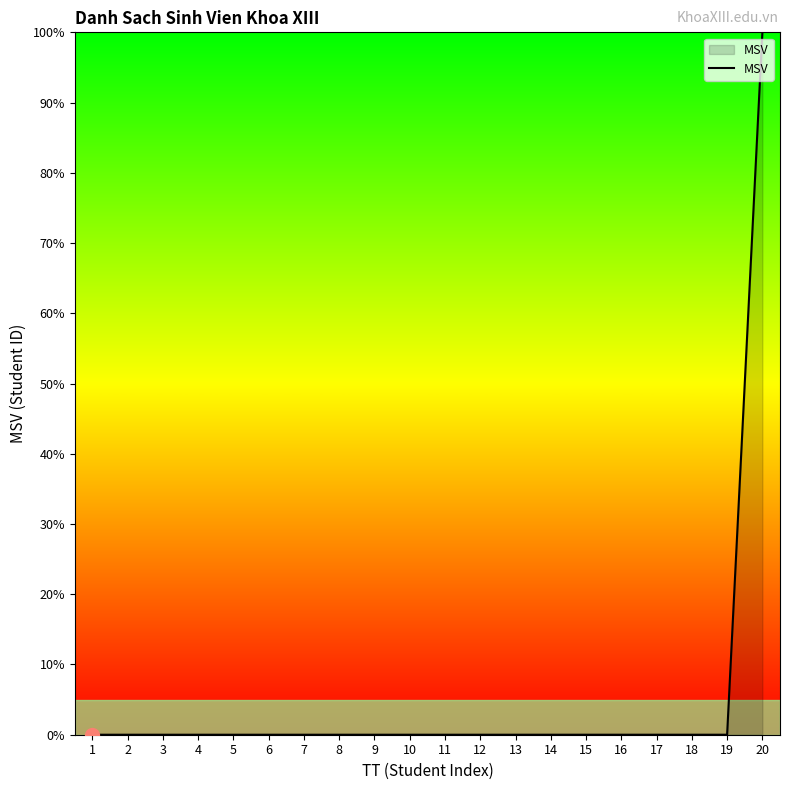

True or false: the data shows 0.0 at 3.

True